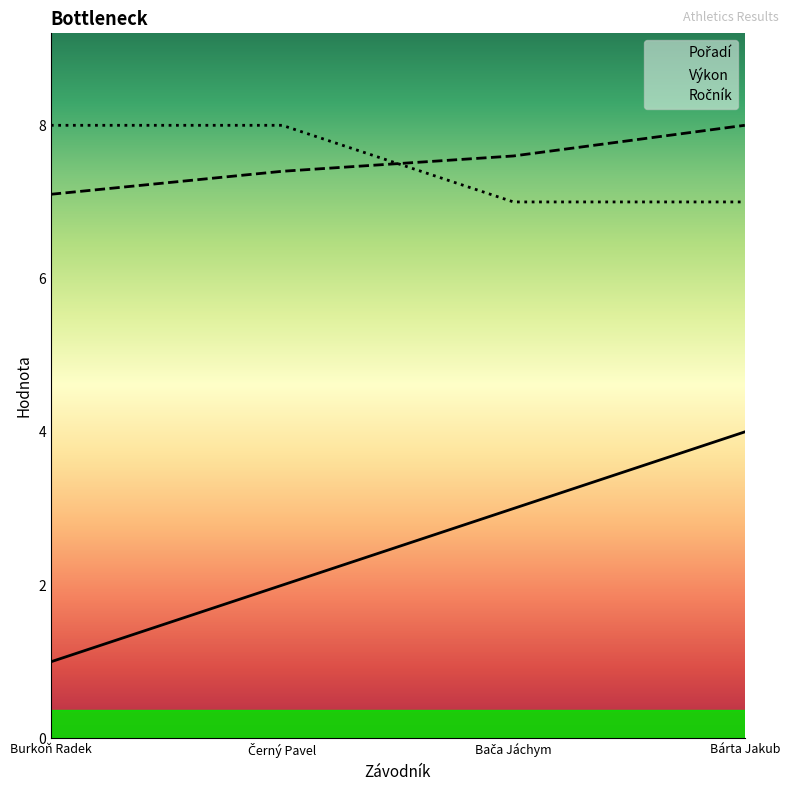

Which series has the largest total across all categories?

Výkon